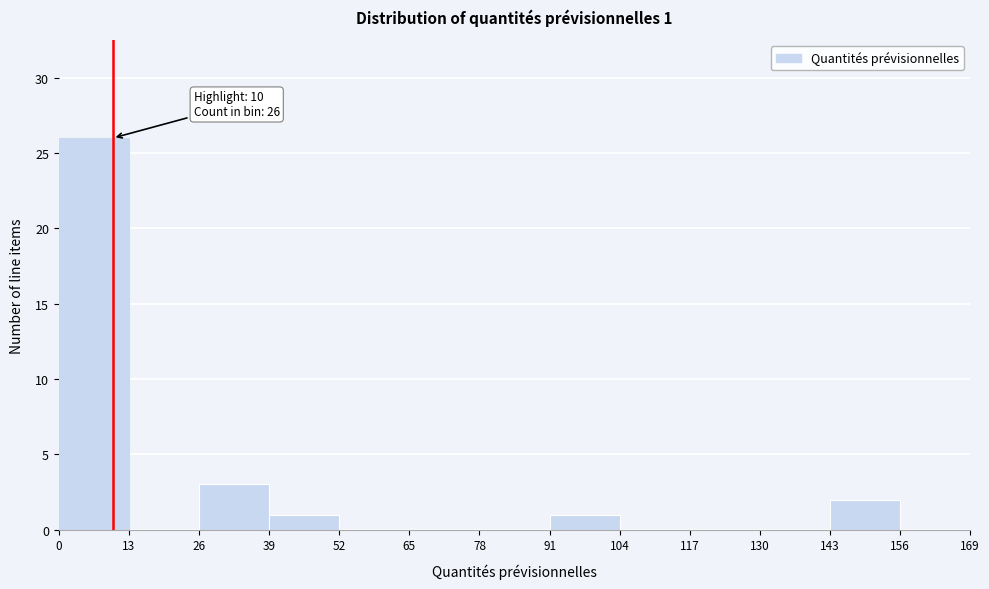

Over which range of the x-axis is the bar tallest?

0 to 13